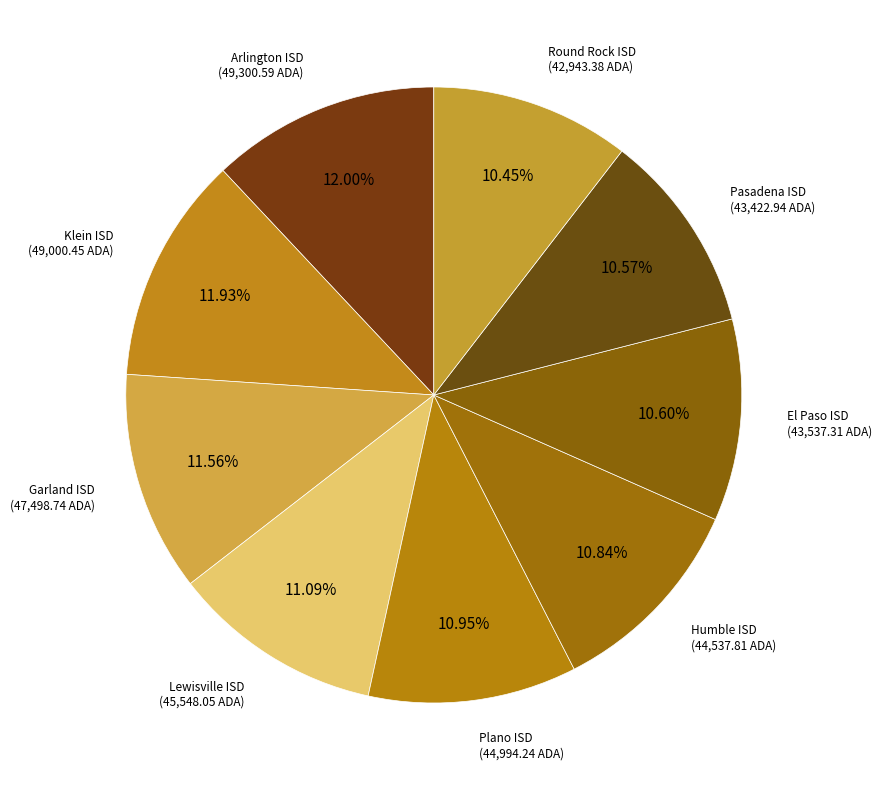

How many slices are in this pie chart?

9